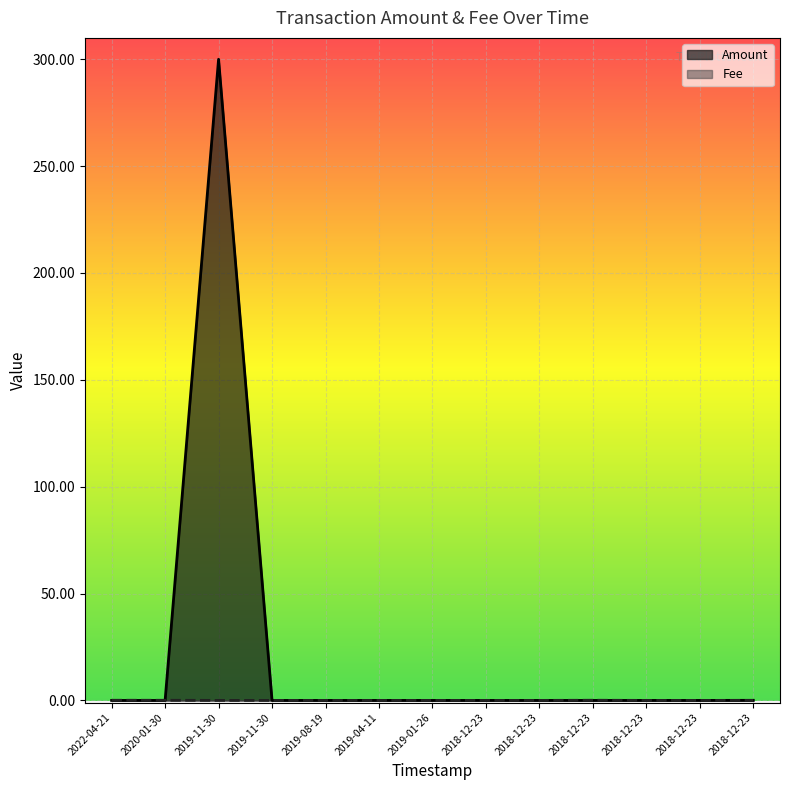

List the series in order of their peak value, highest first.

Amount, Fee